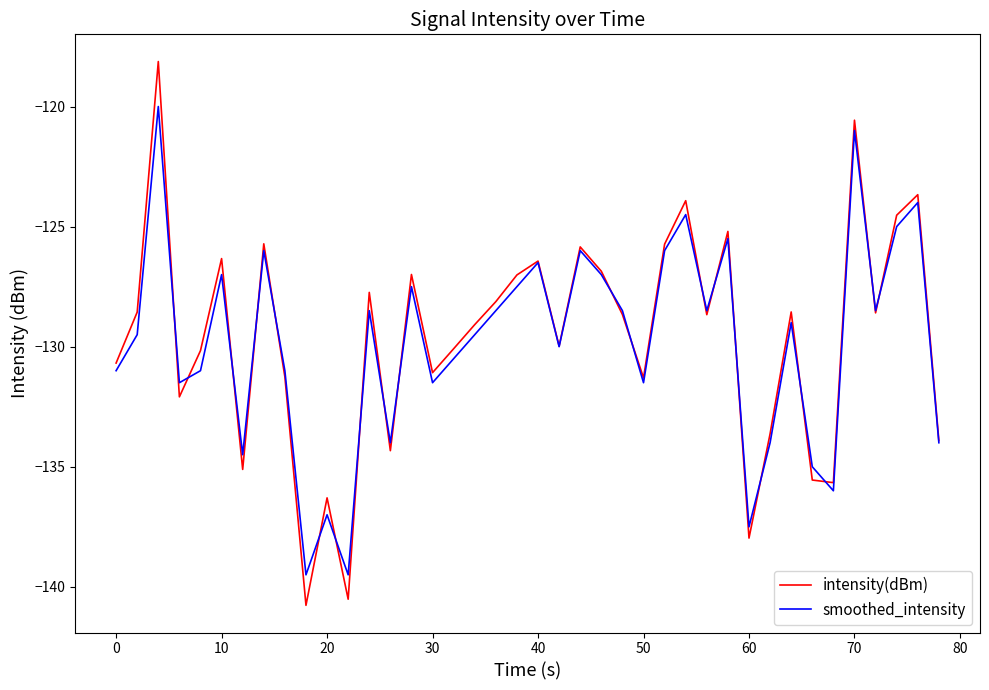

What is the maximum value shown in the chart?

-118.1